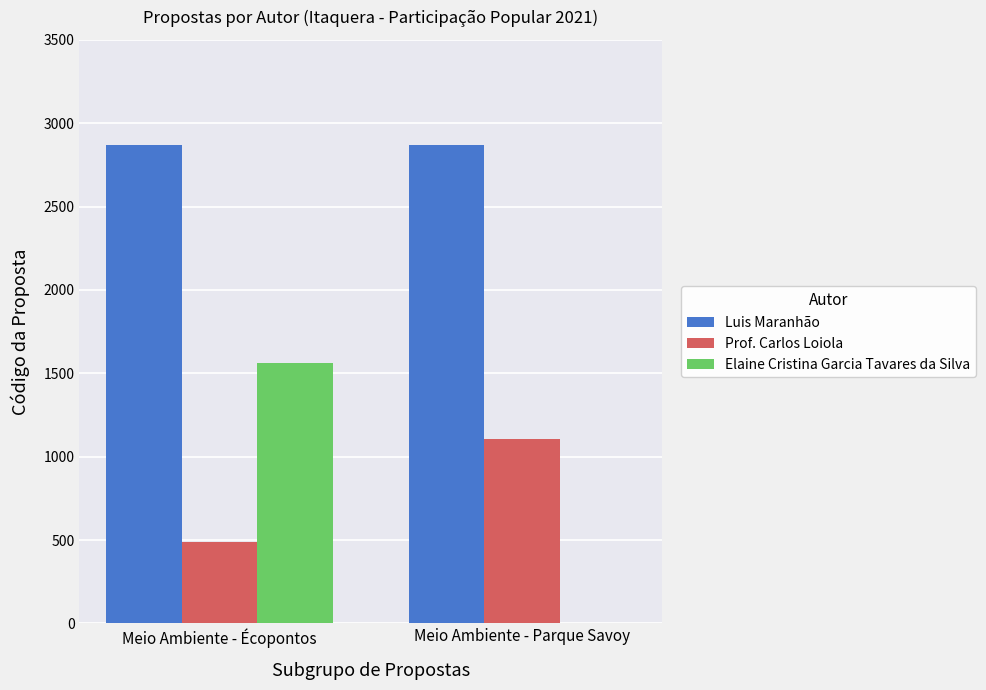

The Luis Maranhão series shows 2868 at Meio Ambiente - Écopontos. True or false?

True